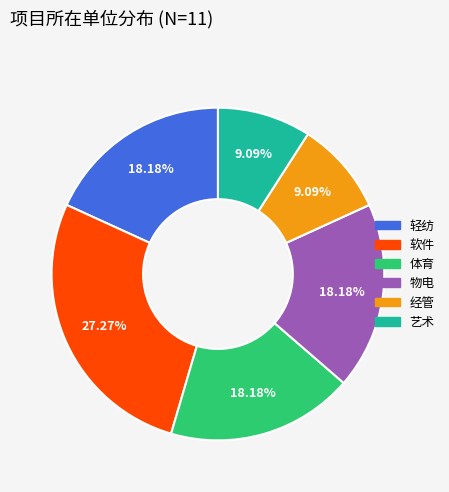

Is it true that 物电 is 9% of the pie?

False